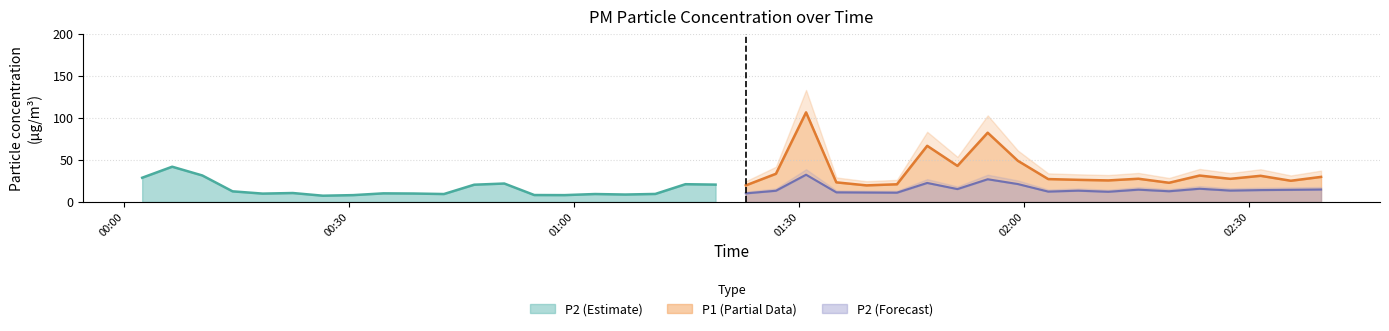

What is the highest value of the P2 (Forecast) series?

32.4